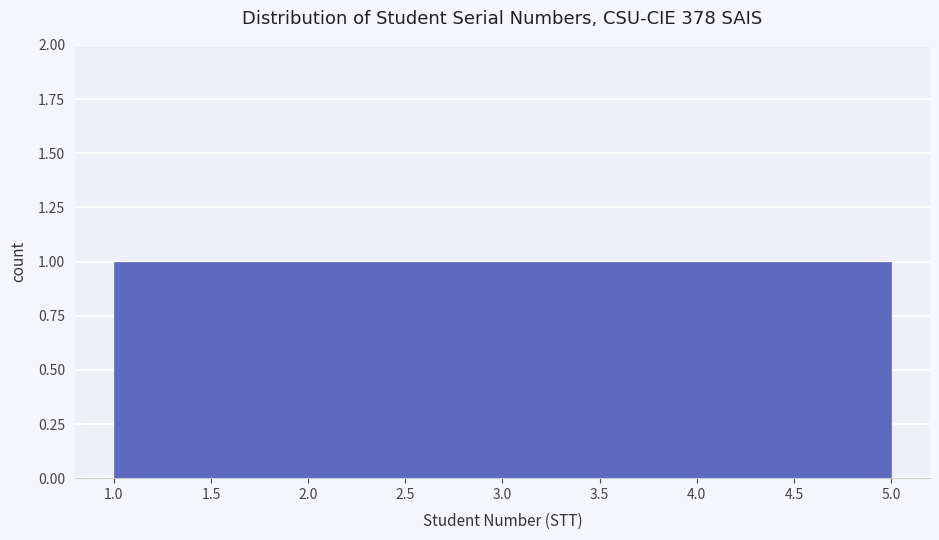

What is the height of the bar covering 1.0 to 1.8 on the x-axis? The values are not printed on the chart, so give them approximately, as read against the axis.

1